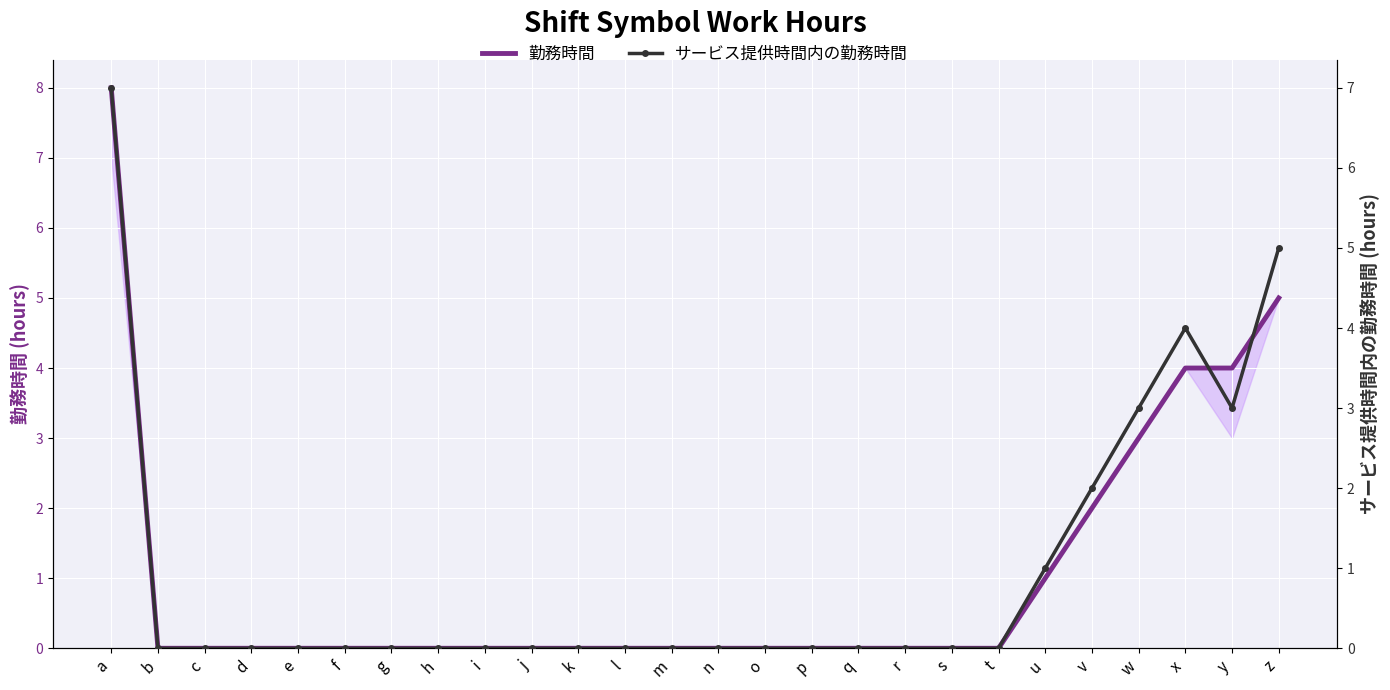

Is it true that サービス提供時間内の勤務時間 equals 0 at u?

False